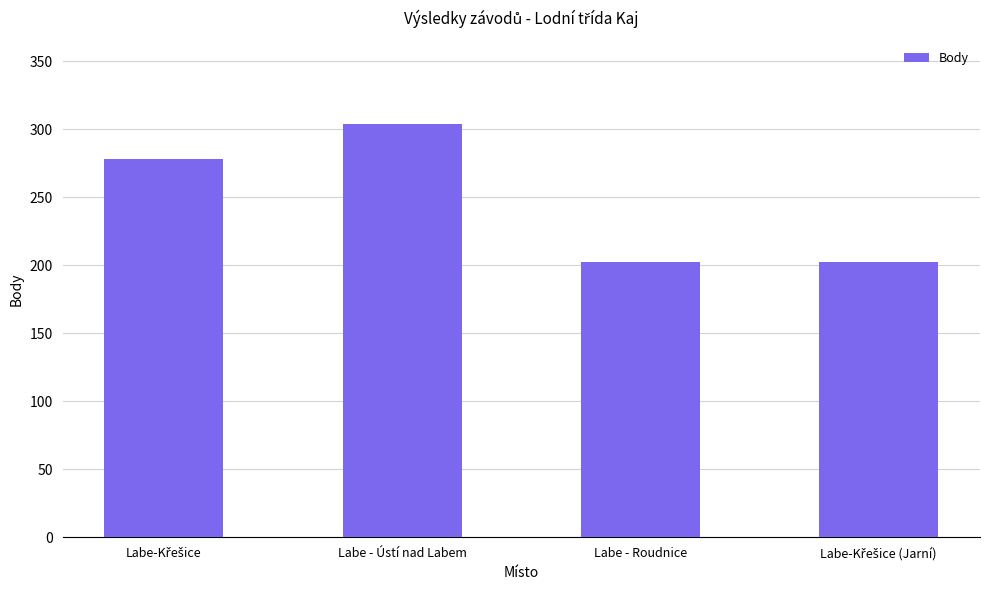

Reading left to right, transcribe all the data shown in this chart.

278	304	202	202